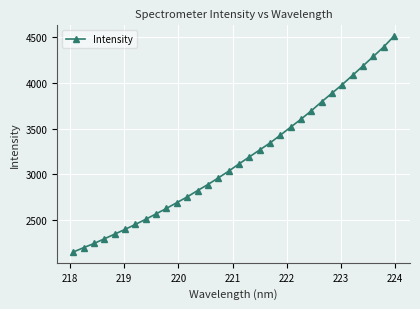

How many values exceed 3115?

16